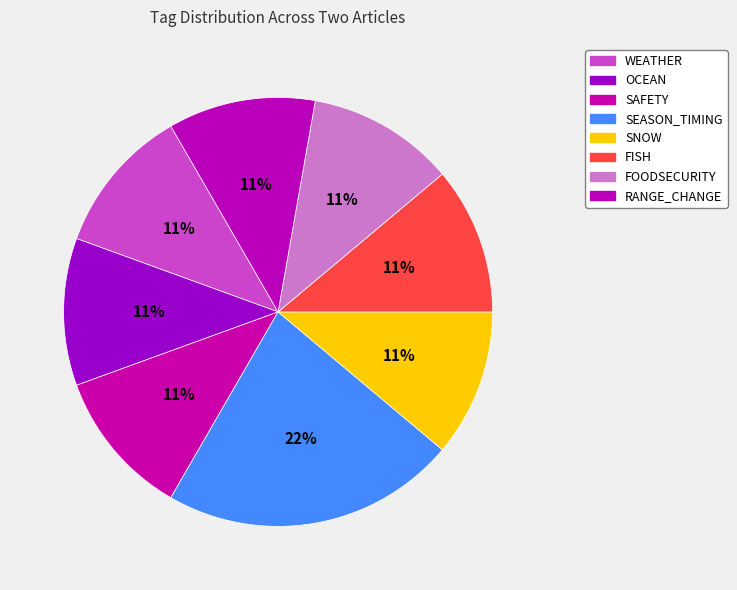

How many slices are in this pie chart?

8